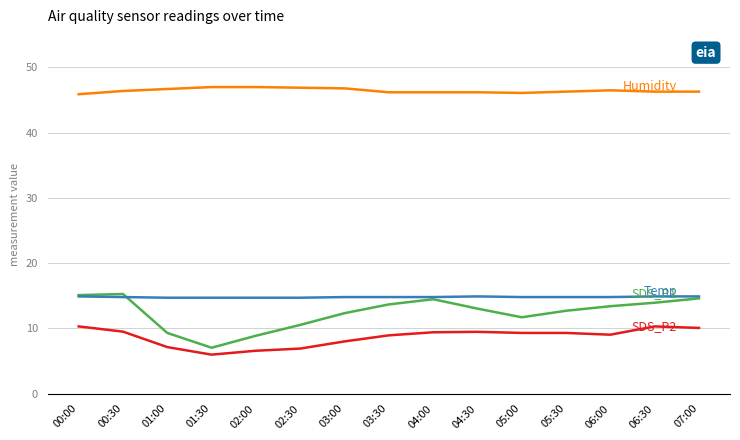

What is the difference between the highest and lowest values at 03:00?

38.8